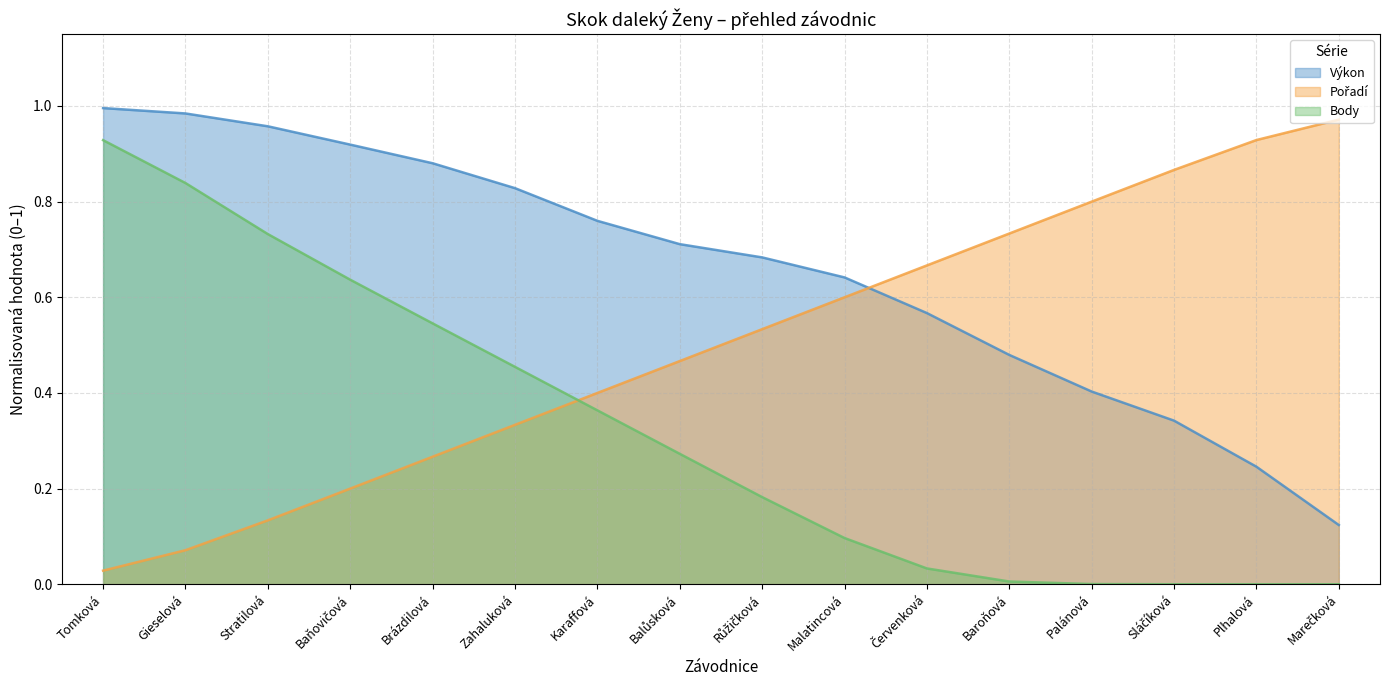

Reading left to right, transcribe all the data shown in this chart.

Výkon: Tomková=1.0	Gieselová=1.0	Stratilová=1.0	Baňovičová=0.9	Brázdilová=0.9	Zahaluková=0.8	Karaffová=0.8	Balůsková=0.7	Růžičková=0.7	Malatincová=0.6	Červenková=0.6	Baroňová=0.5	Palánová=0.4	Sláčíková=0.3	Plhalová=0.2	Marečková=0.1
Pořadí: Tomková=0.0	Gieselová=0.1	Stratilová=0.1	Baňovičová=0.2	Brázdilová=0.3	Zahaluková=0.3	Karaffová=0.4	Balůsková=0.5	Růžičková=0.5	Malatincová=0.6	Červenková=0.7	Baroňová=0.7	Palánová=0.8	Sláčíková=0.9	Plhalová=0.9	Marečková=1.0
Body: Tomková=0.9	Gieselová=0.8	Stratilová=0.7	Baňovičová=0.6	Brázdilová=0.5	Zahaluková=0.5	Karaffová=0.4	Balůsková=0.3	Růžičková=0.2	Malatincová=0.1	Červenková=0.0	Baroňová=0.0	Palánová=0.0	Sláčíková=0.0	Plhalová=0.0	Marečková=0.0